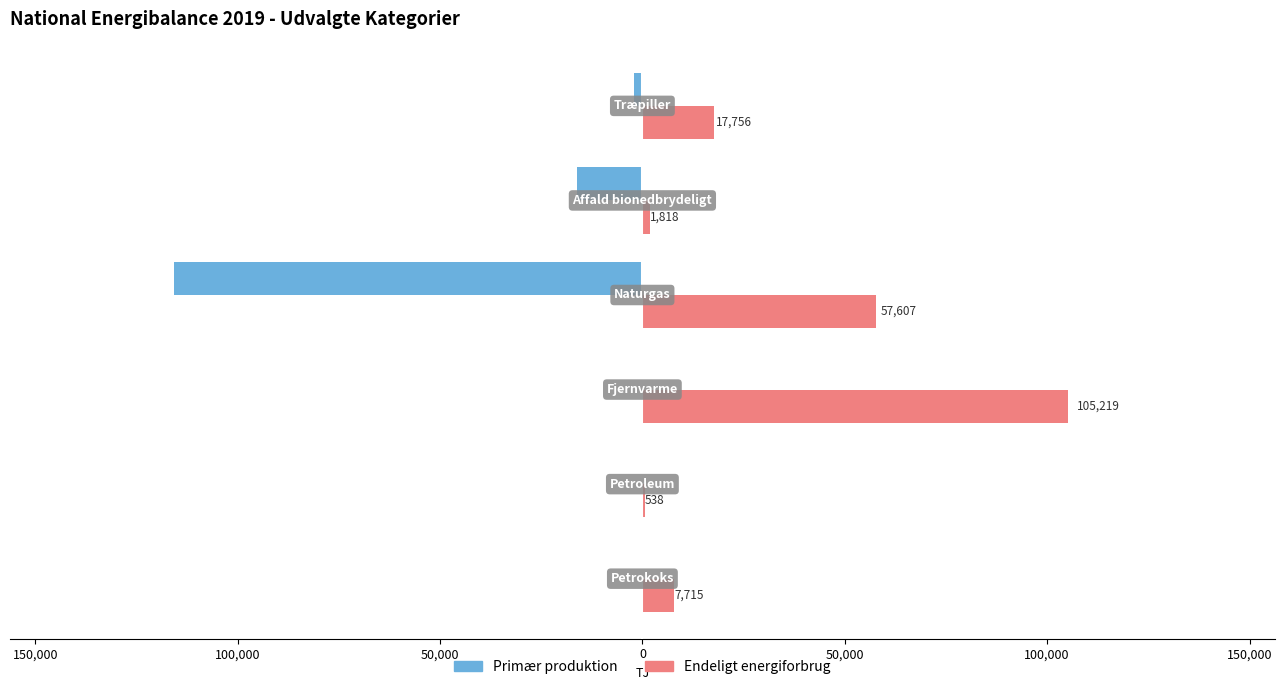

What are all the series names shown in the legend?

Primær produktion, Endeligt energiforbrug